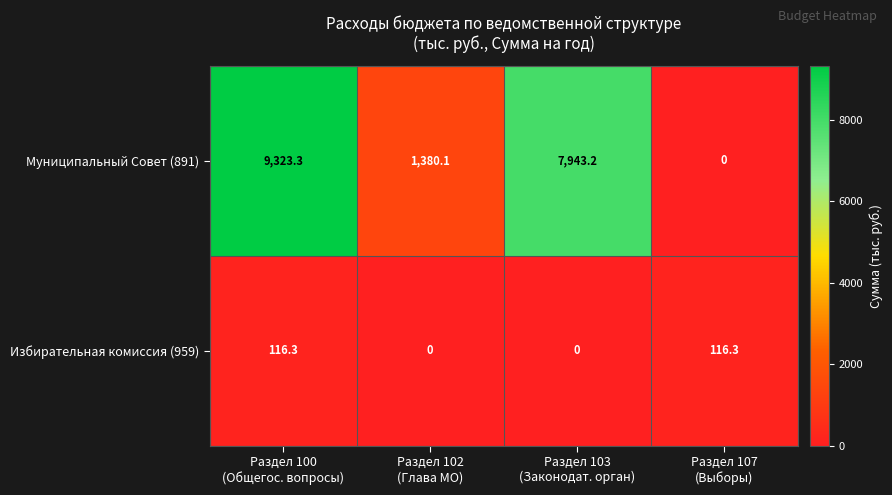

How many data points in Избирательная комиссия (959) are less than 116?

2